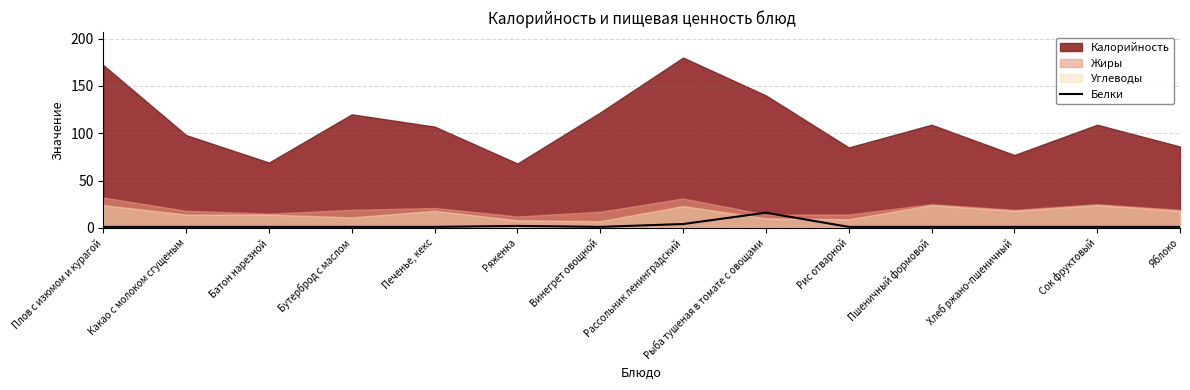

The value of Белки at Рыба тушеная в томате с овощами is 16. True or false?

True